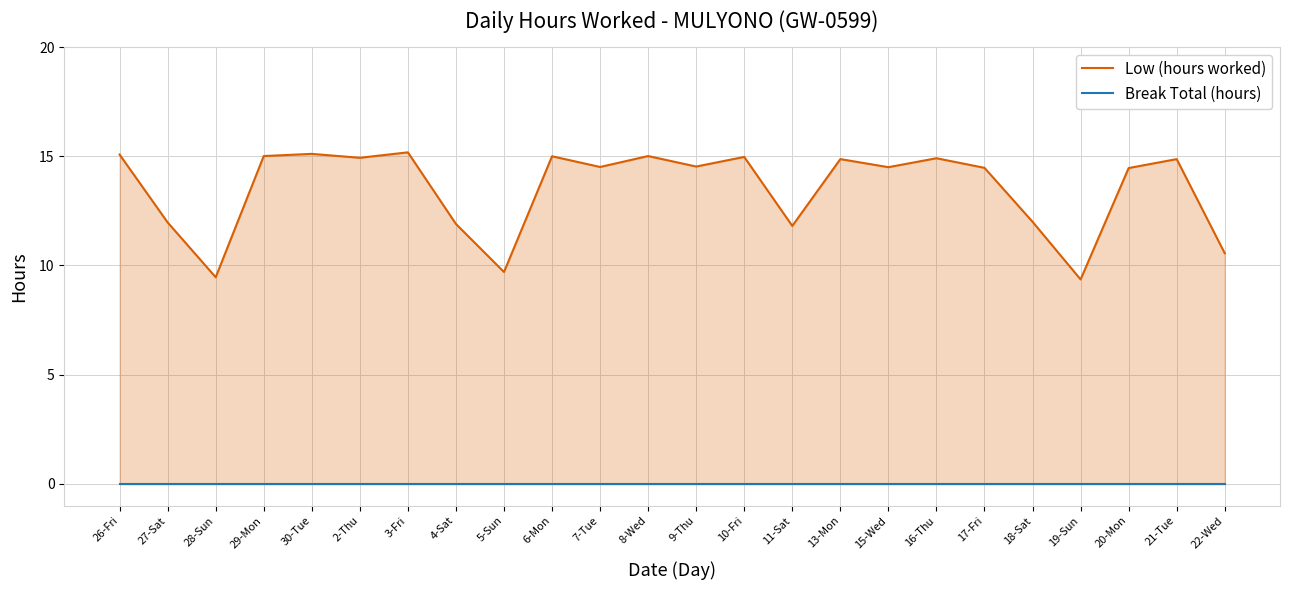

Reading left to right, transcribe all the data shown in this chart.

Low (hours worked): 26-Fri=15.1	27-Sat=12.0	28-Sun=9.5	29-Mon=15.0	30-Tue=15.1	2-Thu=14.9	3-Fri=15.2	4-Sat=11.9	5-Sun=9.7	6-Mon=15.0	7-Tue=14.5	8-Wed=15.0	9-Thu=14.5	10-Fri=15.0	11-Sat=11.8	13-Mon=14.9	15-Wed=14.5	16-Thu=14.9	17-Fri=14.5	18-Sat=12.0	19-Sun=9.4	20-Mon=14.5	21-Tue=14.9	22-Wed=10.6
Break Total (hours): 26-Fri=0.0	27-Sat=0.0	28-Sun=0.0	29-Mon=0.0	30-Tue=0.0	2-Thu=0.0	3-Fri=0.0	4-Sat=0.0	5-Sun=0.0	6-Mon=0.0	7-Tue=0.0	8-Wed=0.0	9-Thu=0.0	10-Fri=0.0	11-Sat=0.0	13-Mon=0.0	15-Wed=0.0	16-Thu=0.0	17-Fri=0.0	18-Sat=0.0	19-Sun=0.0	20-Mon=0.0	21-Tue=0.0	22-Wed=0.0